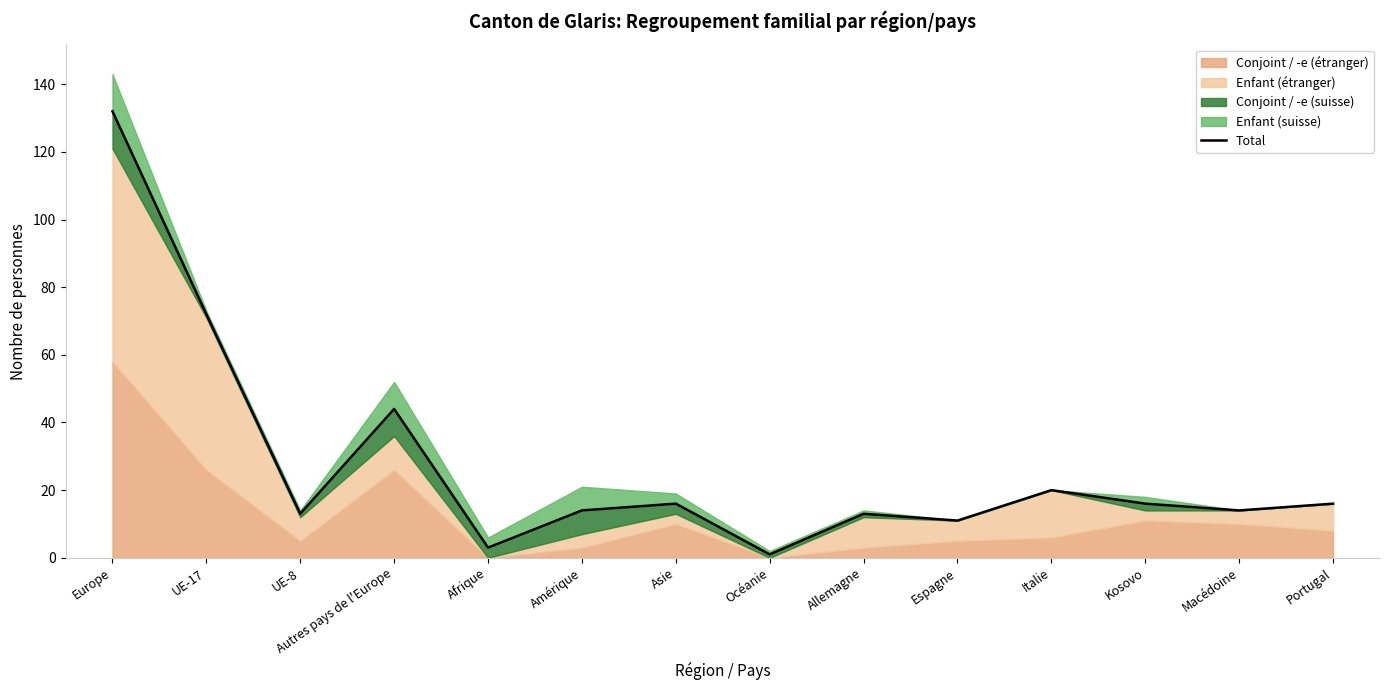

The value at Italie is 20. True or false?

True